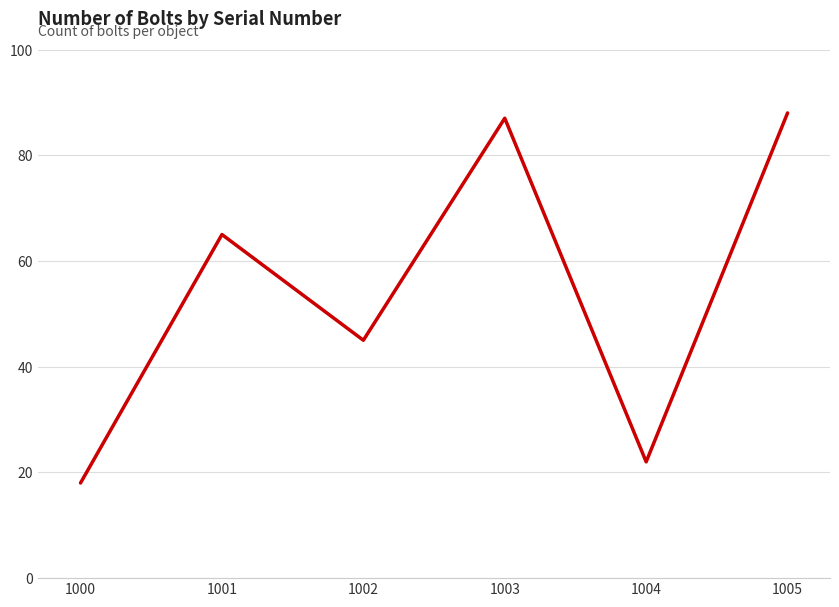

What is the sum of all values?

325